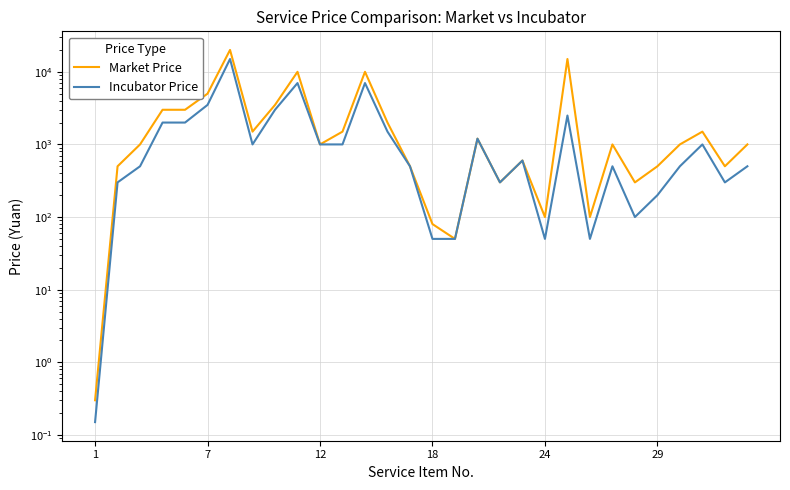

True or false: Incubator Price and Market Price cross at least once.

False